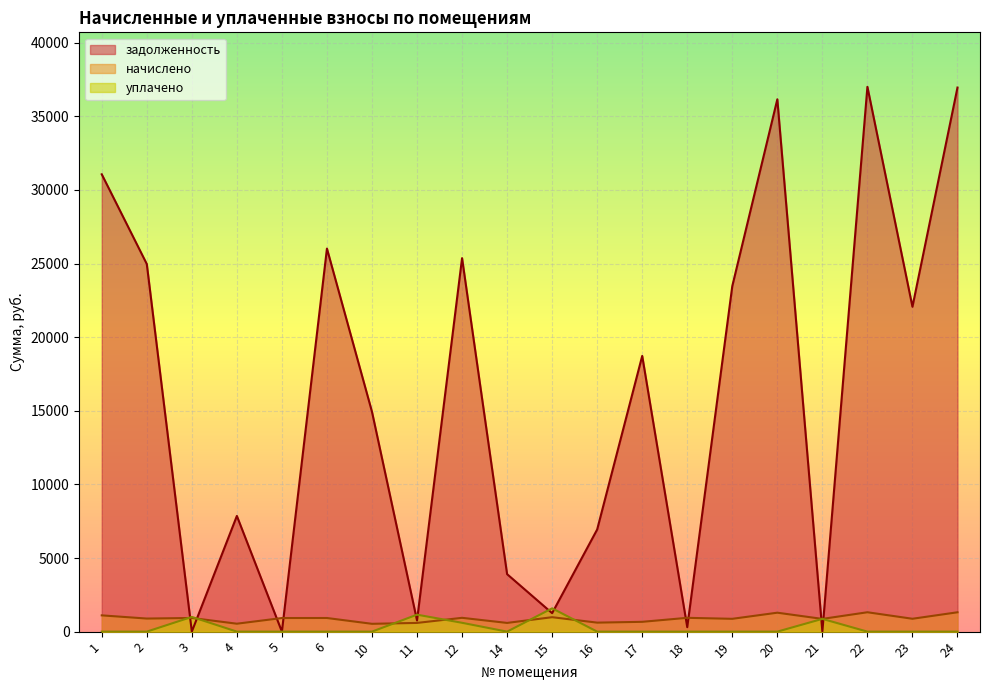

What is the approximate value of начислено at 16?

611.0